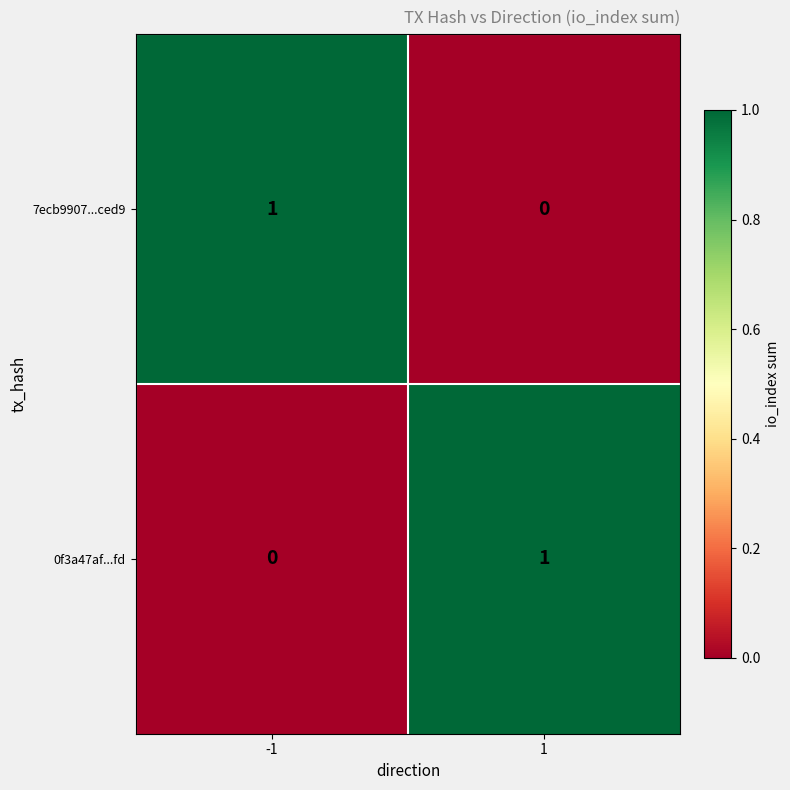

Rank the categories by 7ecb9907...ced9 value from lowest to highest.

1, -1